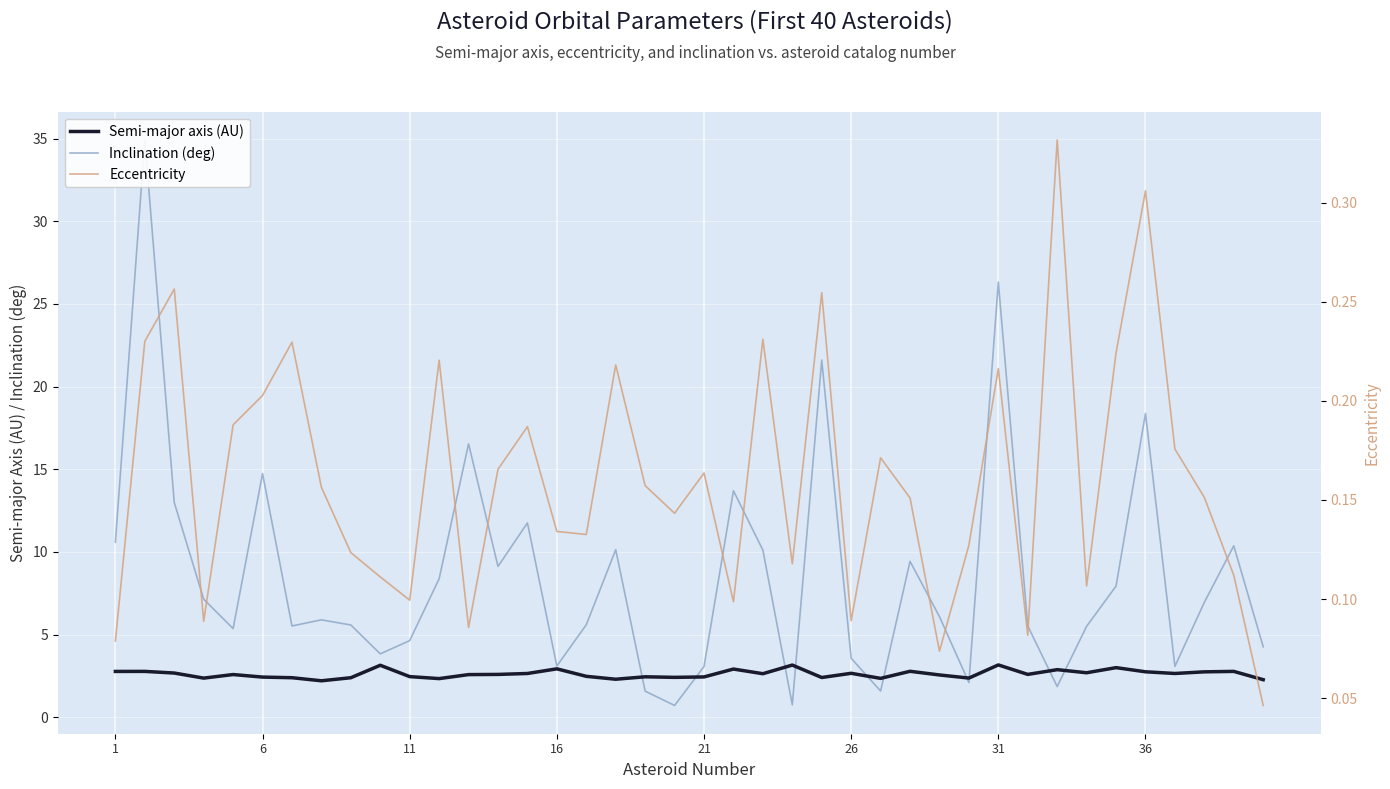

Reading right to left, what are all the values shown in this chart?

Semi-major axis (AU): 2.3	2.8	2.7	2.6	2.7	3.0	2.7	2.9	2.6	3.2	2.4	2.6	2.8	2.3	2.7	2.4	3.2	2.6	2.9	2.4	2.4	2.4	2.3	2.5	2.9	2.6	2.6	2.6	2.3	2.5	3.1	2.4	2.2	2.4	2.4	2.6	2.4	2.7	2.8	2.8
Inclination (deg): 4.3	10.4	6.9	3.1	18.4	7.9	5.5	1.9	5.5	26.3	2.1	6.1	9.4	1.6	3.6	21.6	0.7	10.1	13.7	3.1	0.7	1.6	10.1	5.6	3.1	11.8	9.1	16.5	8.4	4.6	3.8	5.6	5.9	5.5	14.7	5.4	7.1	13.0	34.9	10.6
Eccentricity: 0.0	0.1	0.2	0.2	0.3	0.2	0.1	0.3	0.1	0.2	0.1	0.1	0.2	0.2	0.1	0.3	0.1	0.2	0.1	0.2	0.1	0.2	0.2	0.1	0.1	0.2	0.2	0.1	0.2	0.1	0.1	0.1	0.2	0.2	0.2	0.2	0.1	0.3	0.2	0.1